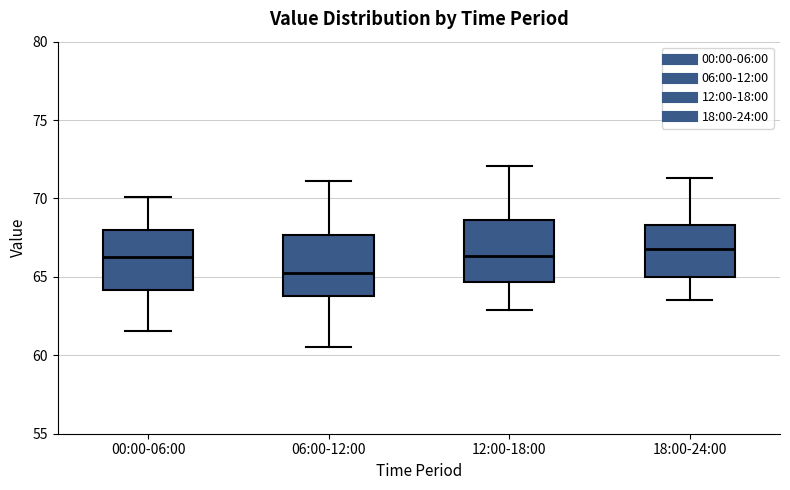

Reading left to right, read every box against the y-axis: the position of its median line, the range the box covers, and the ends of its whiskers. The values are not printed on the chart, so give them approximately, as read against the axis.

00:00-06:00: median 66.5, box 64.0 to 68.0, whiskers 61.5 to 70.0
06:00-12:00: median 65.5, box 64.0 to 67.5, whiskers 60.5 to 71.0
12:00-18:00: median 66.5, box 64.5 to 68.5, whiskers 63.0 to 72.0
18:00-24:00: median 67.0, box 65.0 to 68.5, whiskers 63.5 to 71.5